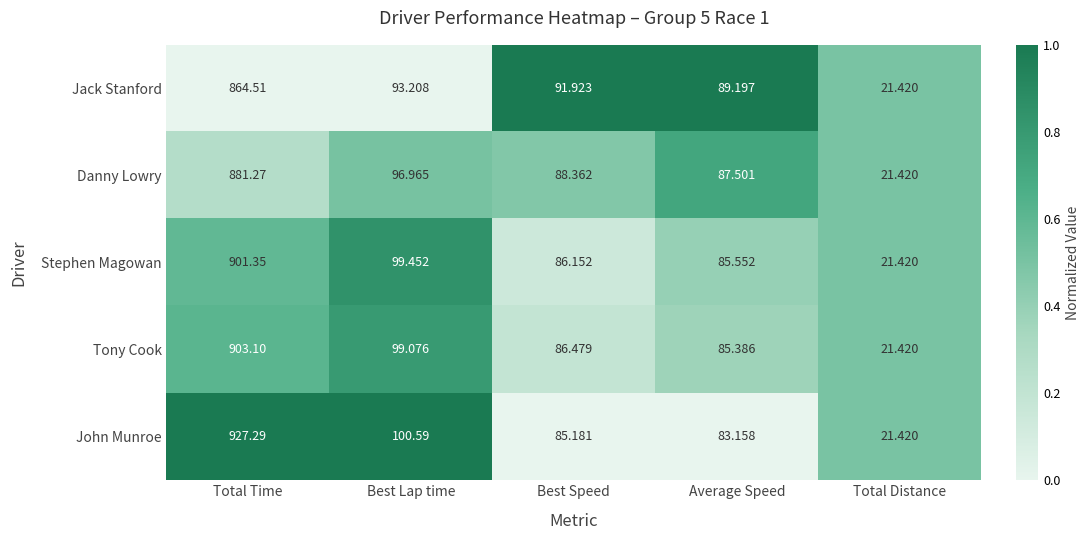

Which label corresponds to the smallest value in the chart?

Total Distance